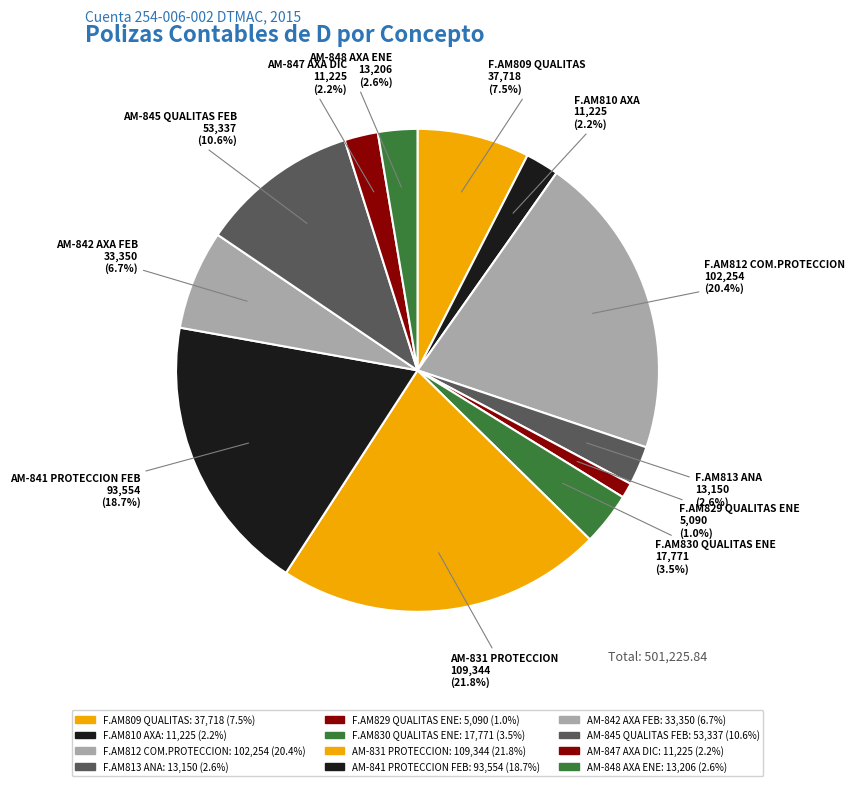

To the nearest percent, what is the combined percentage of AM-848 AXA ENE and AM-831 PROTECCION?

24%